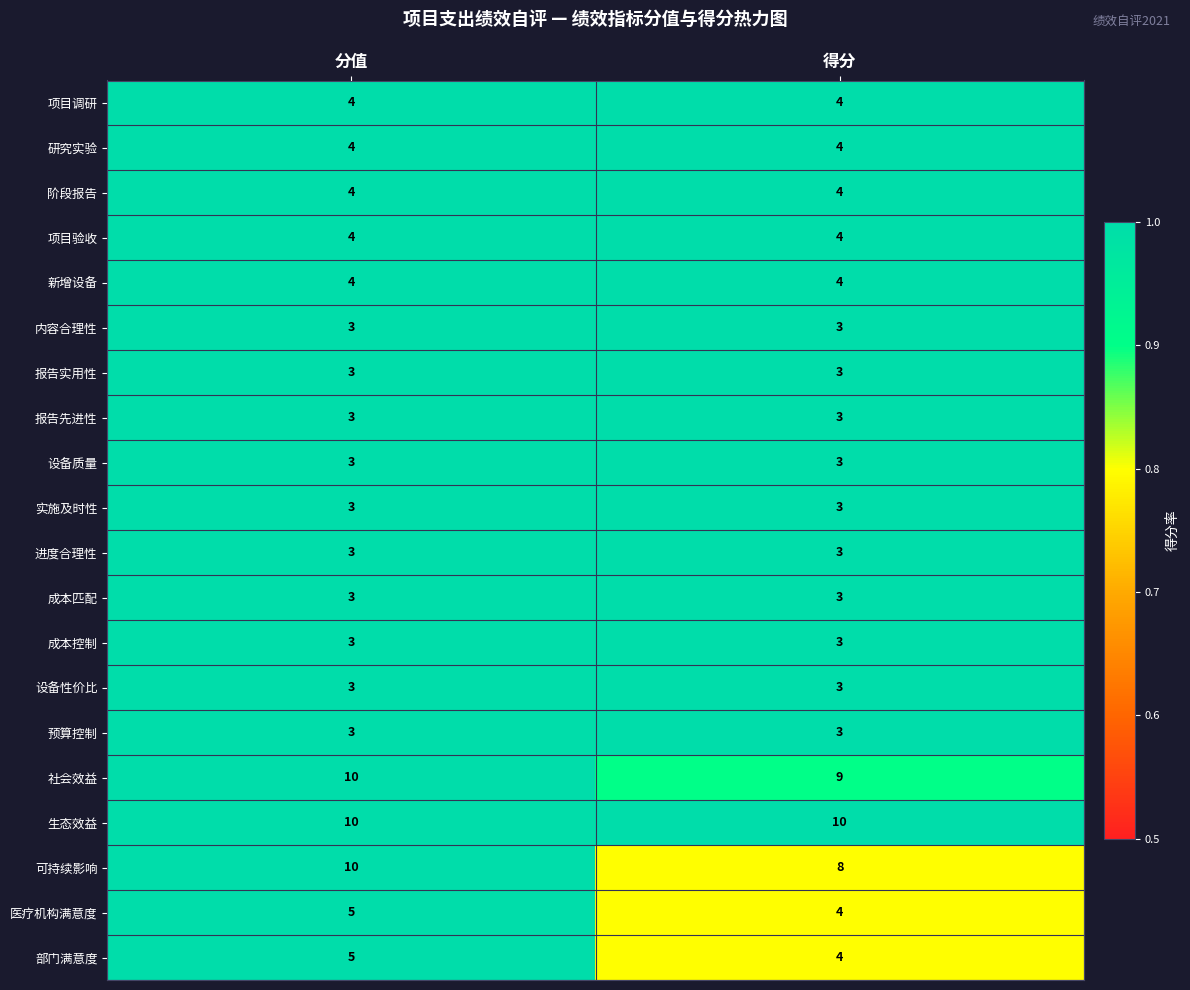

What is the sum of the 部门满意度 values at 分值 and 得分?

9